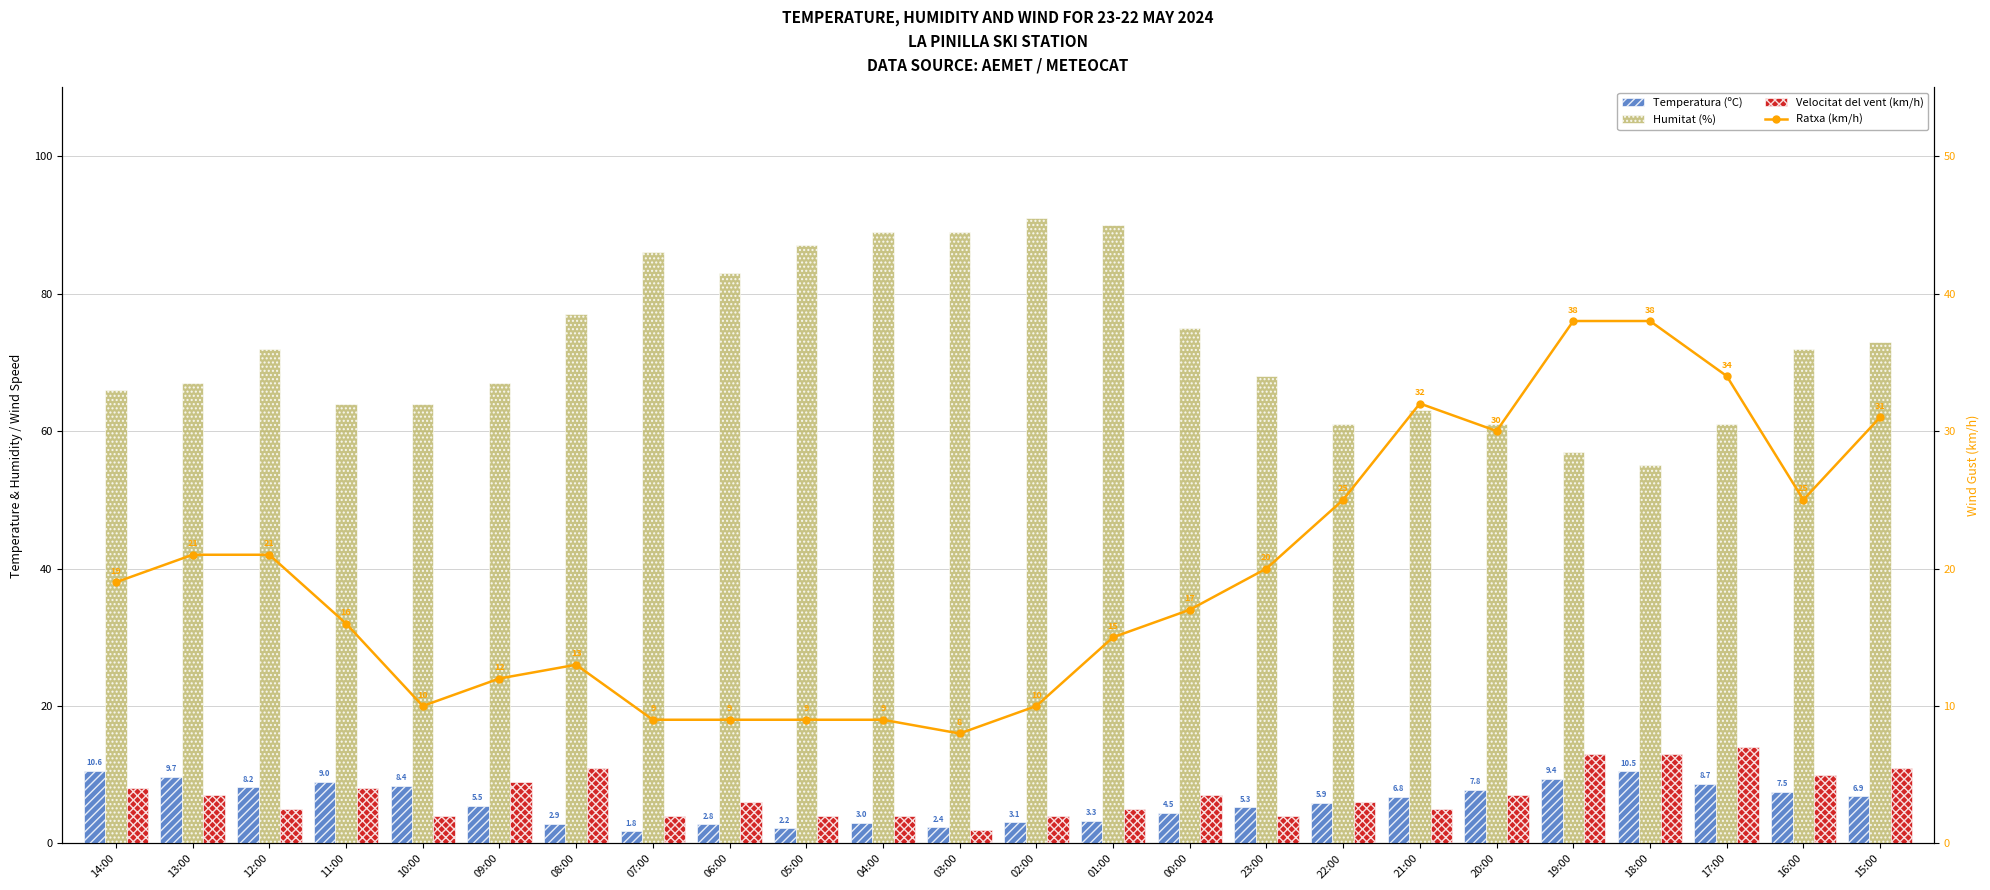

Is it true that Velocitat del vent (km/h) equals 2.7 at 05:00?

False